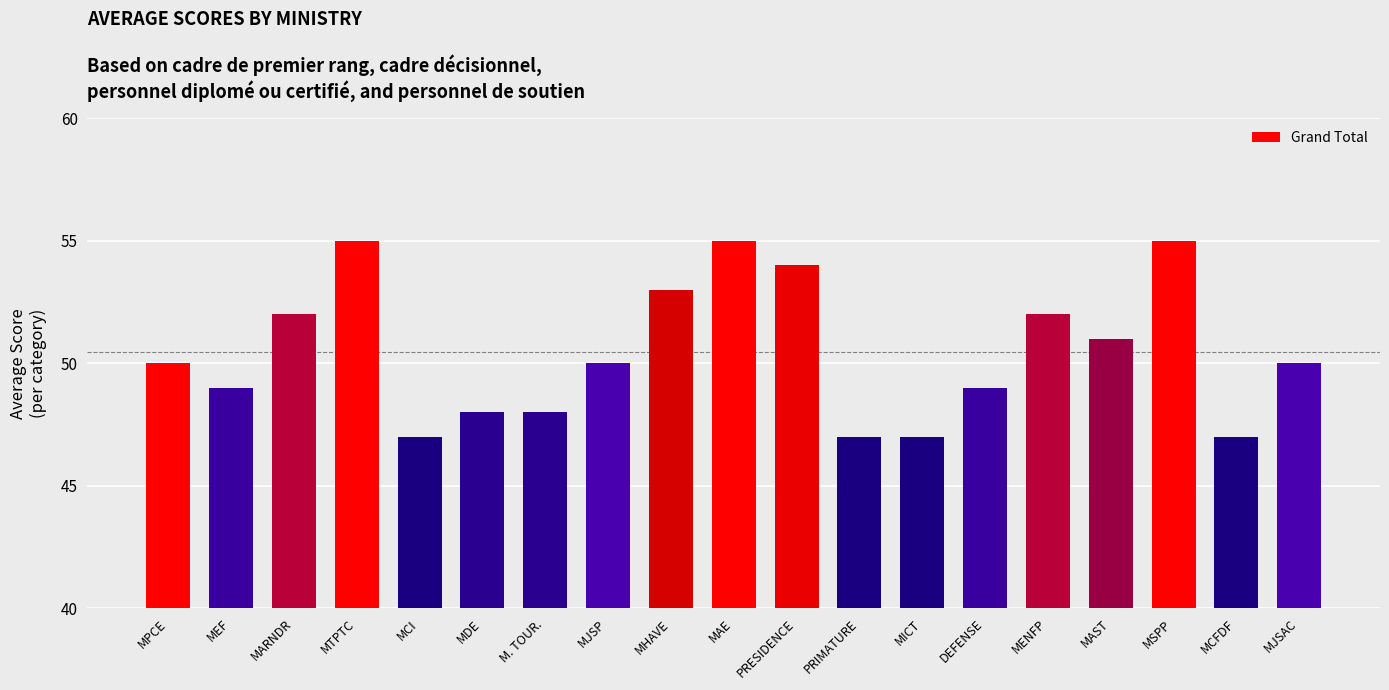

What is the change in value from MARNDR to MJSAC?

-2